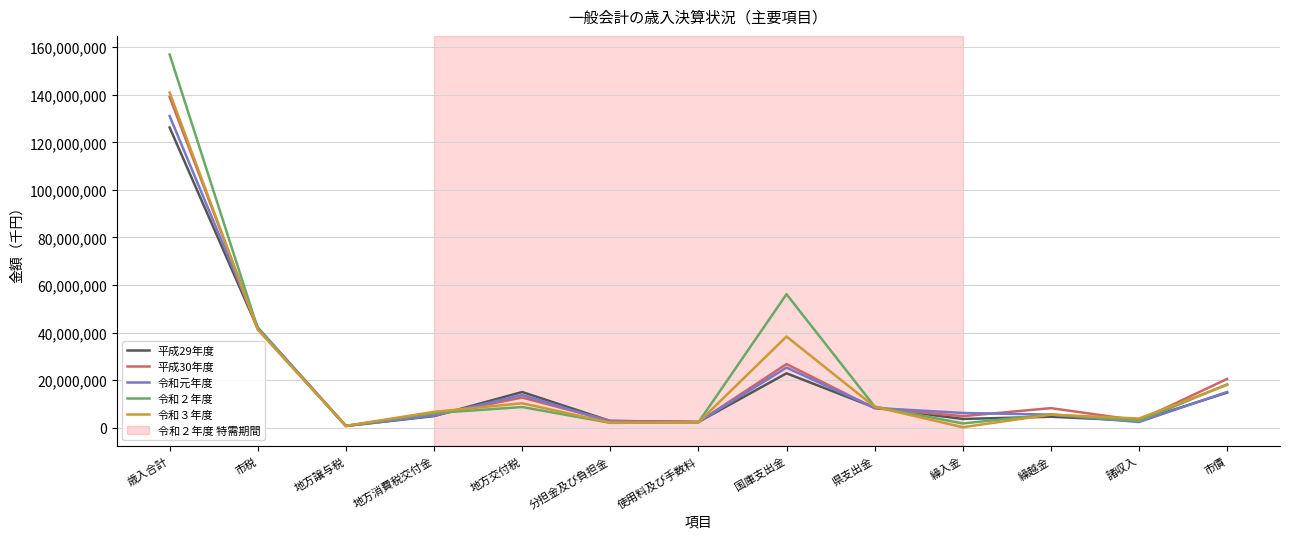

What is the highest value of the 令和元年度 series?

131052751